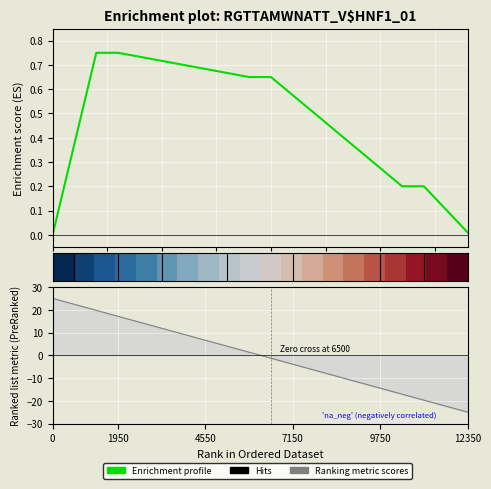

True or false: Ranking metric scores has more than 2 interior local peaks.

False